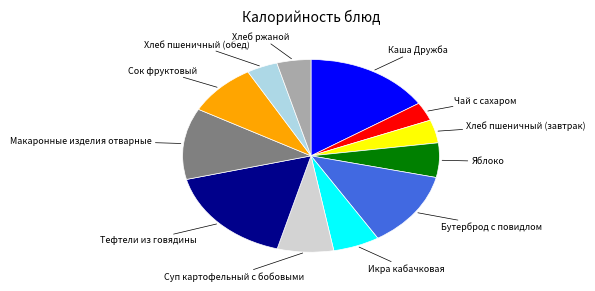

Is there a majority slice in this chart?

No